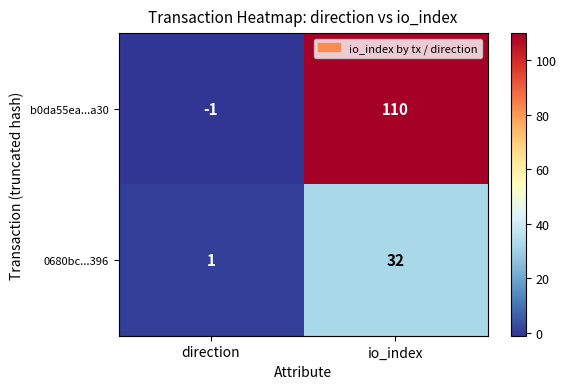

Reading right to left, list all the values displayed in this chart.

b0da55ea...a30: 110	-1
0680bc...396: 32	1